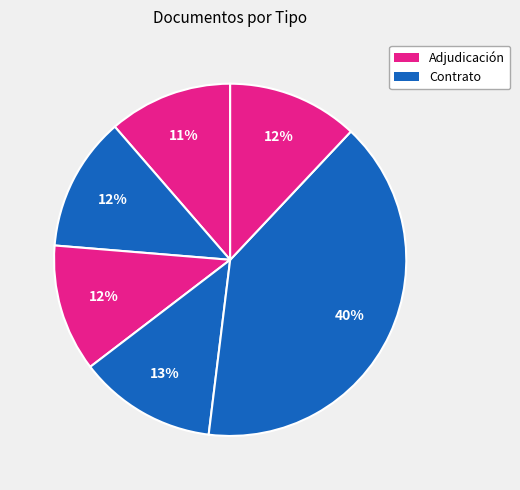

How many slices are in this pie chart?

6